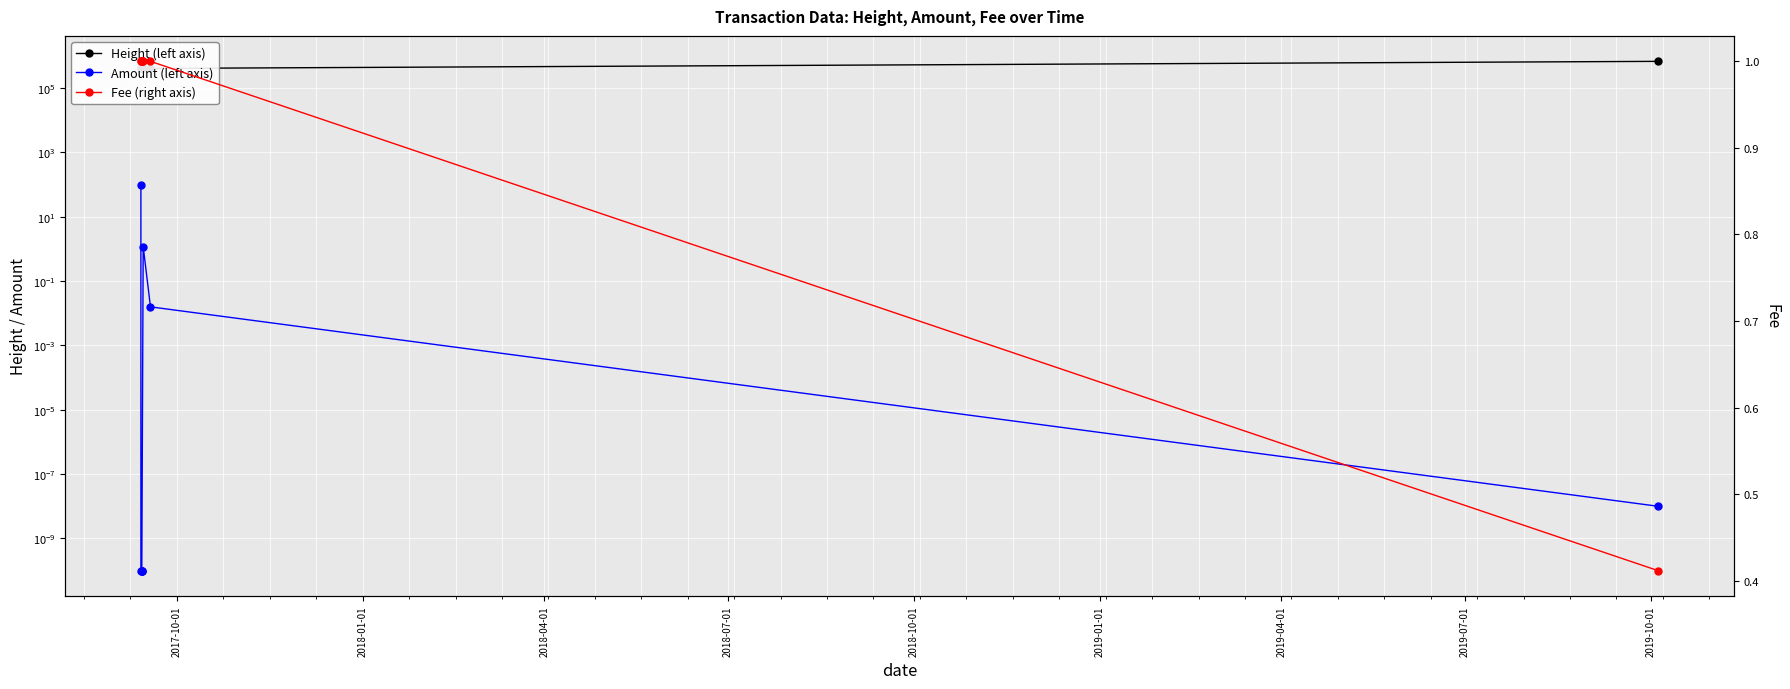

True or false: Amount (left axis) has more than 0 points higher than both neighbors.

True